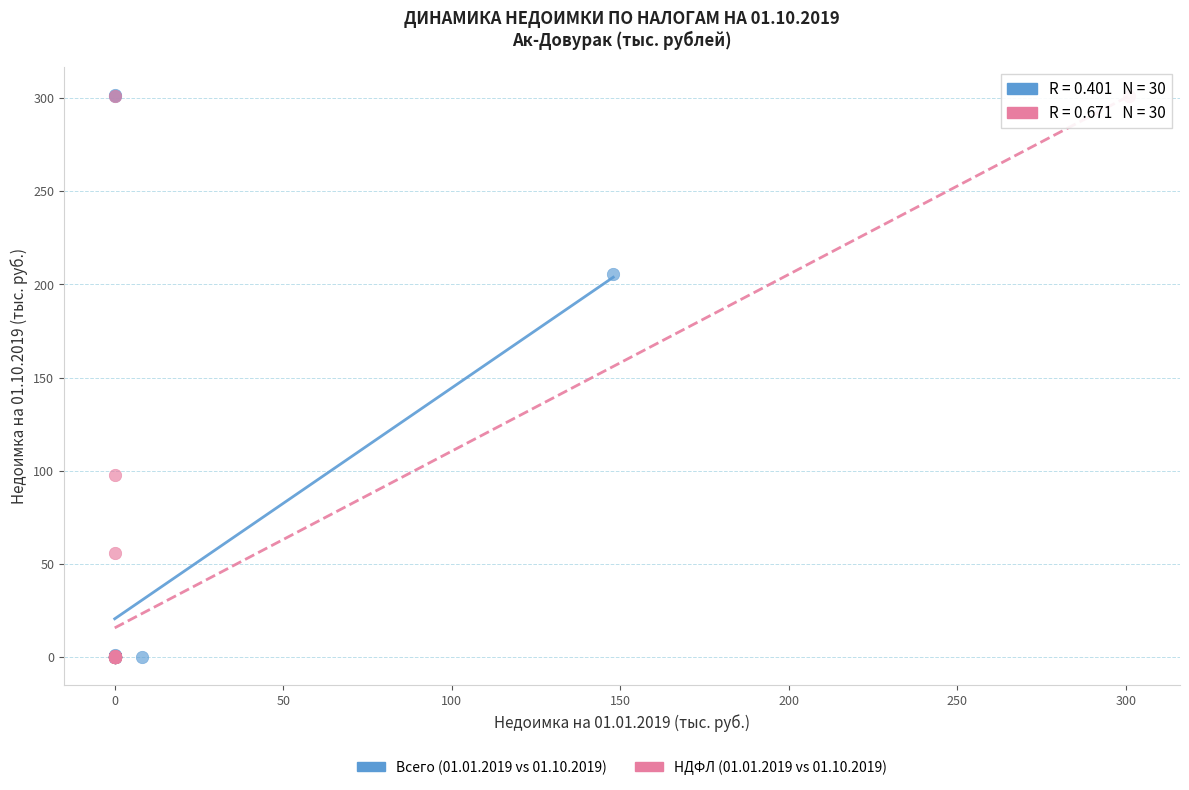

Which series has the largest Y range (max minus min)?

Всего (01.01.2019 vs 01.10.2019)